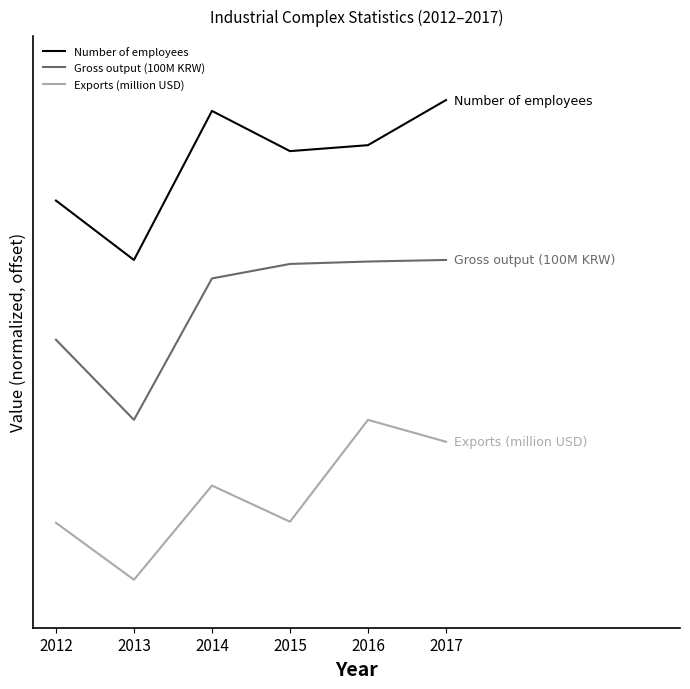

List the series in order of their overall mean, lowest first.

Exports (million USD), Gross output (100M KRW), Number of employees